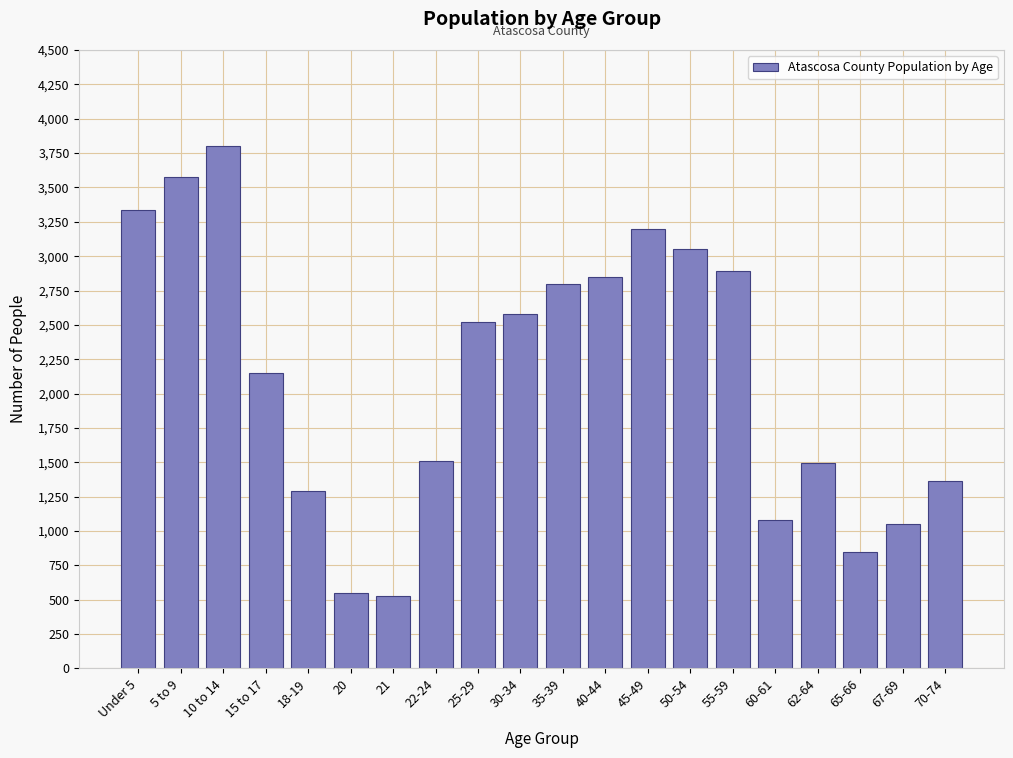

What is the value of the 6th bar from the left?

551